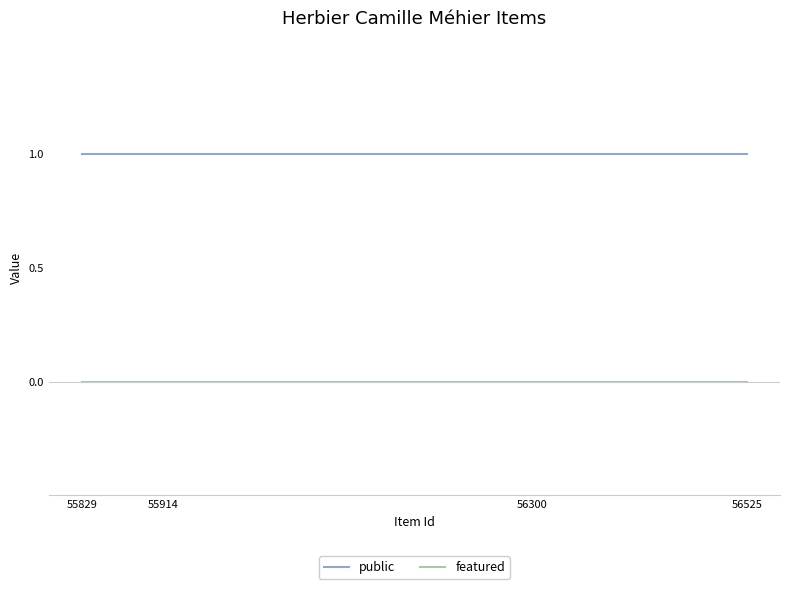

Between 55829 and 56300, which is larger?

55829